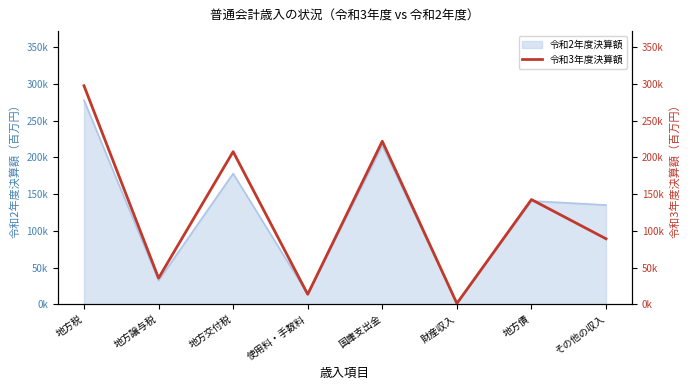

What is the smallest value displayed?

1190